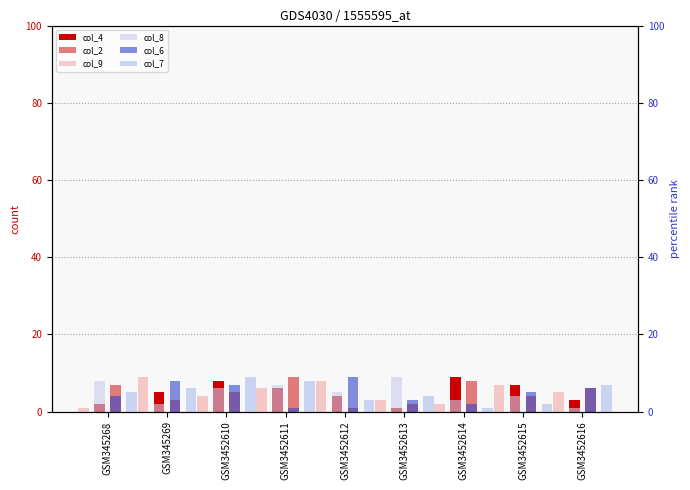

At GSM345268, list the series in order from largest to smallest.

col_8, col_2, col_7, col_6, col_4, col_9